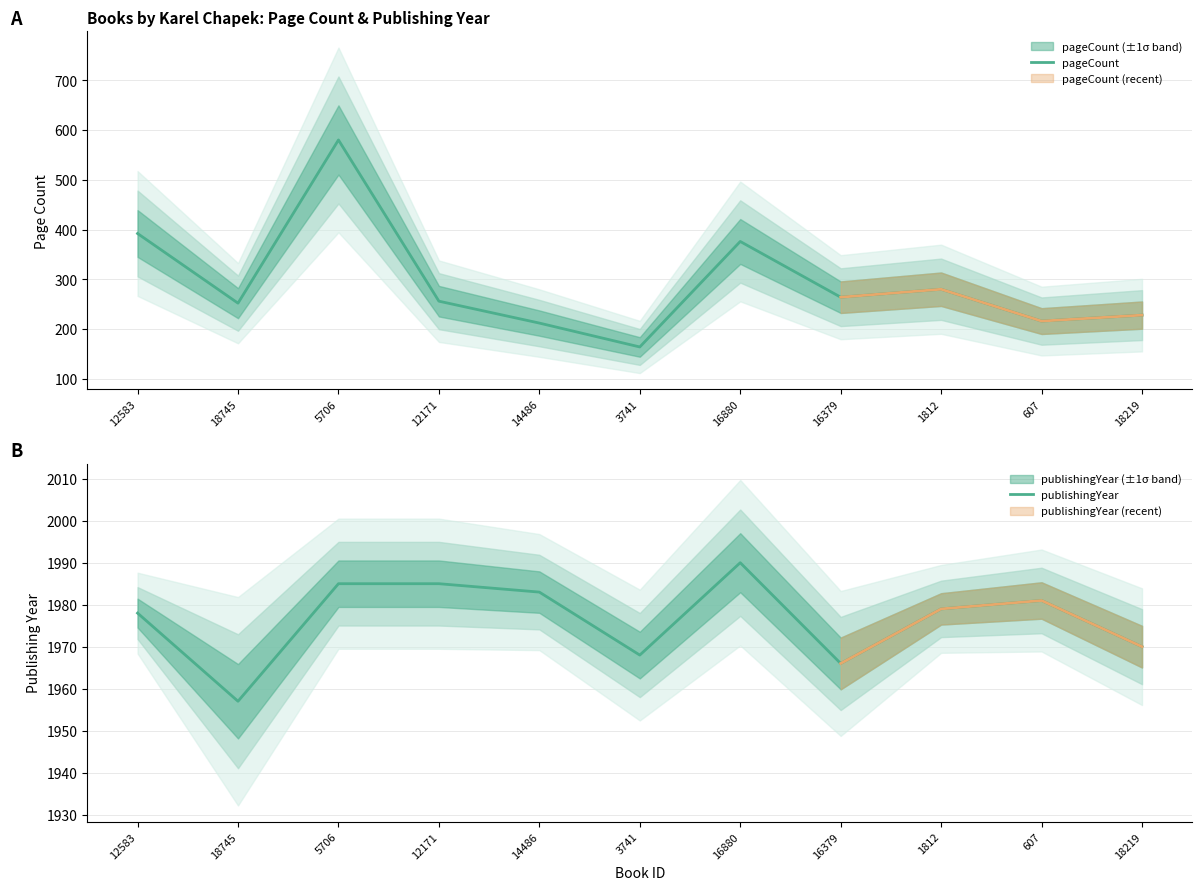

True or false: publishingYear and pageCount cross at least once.

False